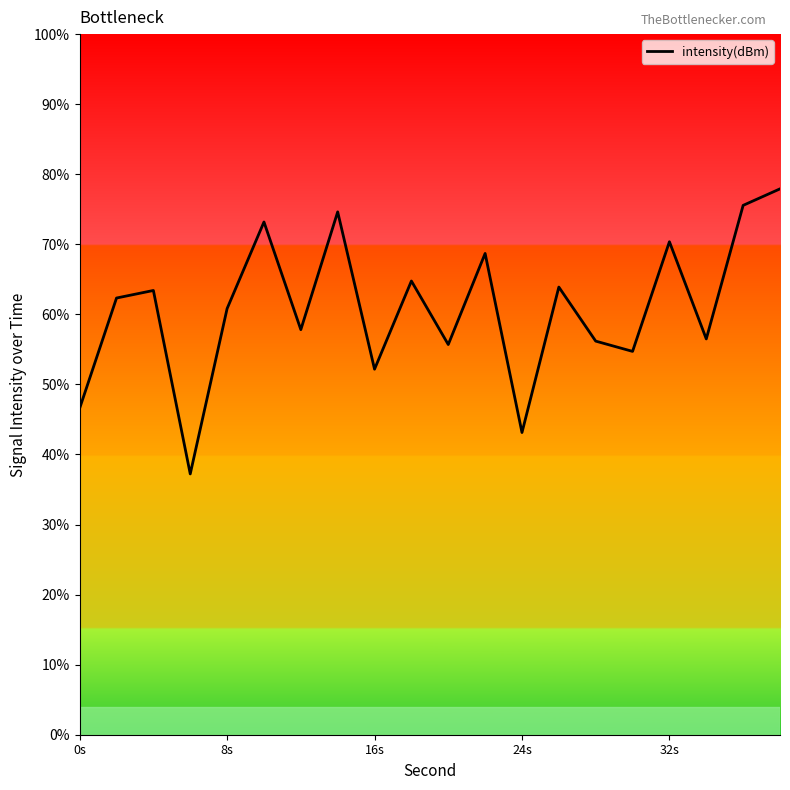

What is the difference between the maximum and minimum values?

40.7